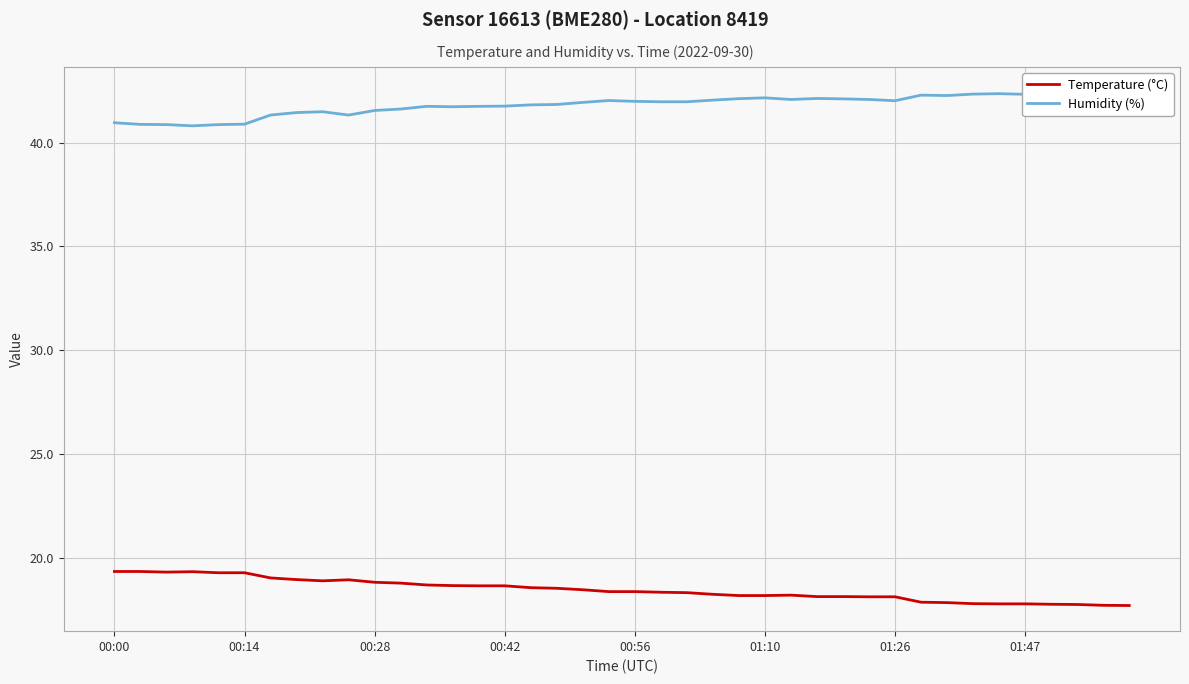

The value of Temperature (°C) at 01:47 is 26.3. True or false?

False